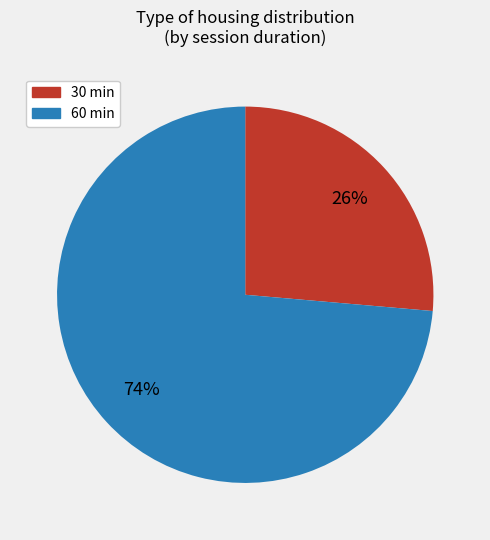

To the nearest percent, what portion does 30 represent?

26%